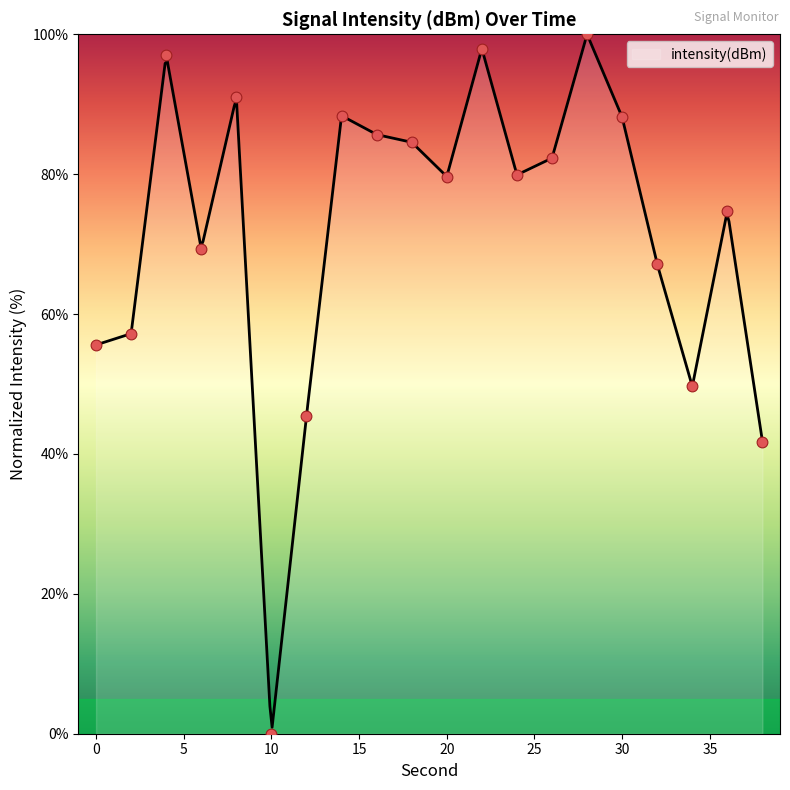

What is the change in value from 12 to 26?

+36.8